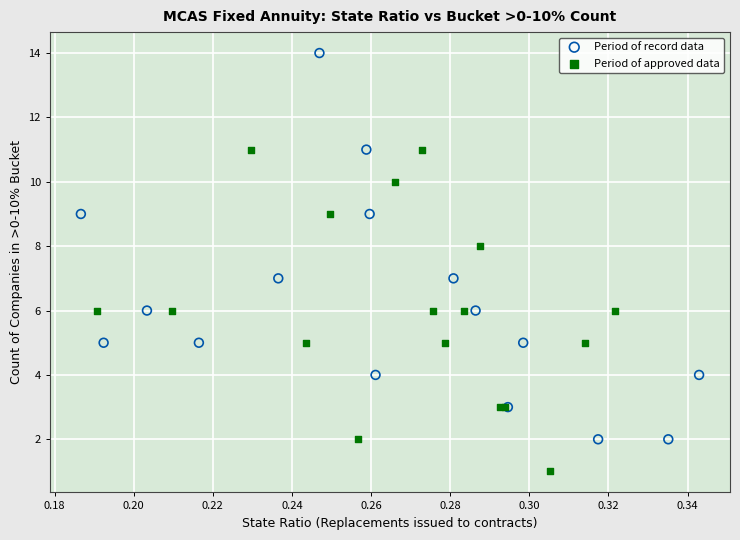

Which series contains the lowest Y value?

Period of approved data